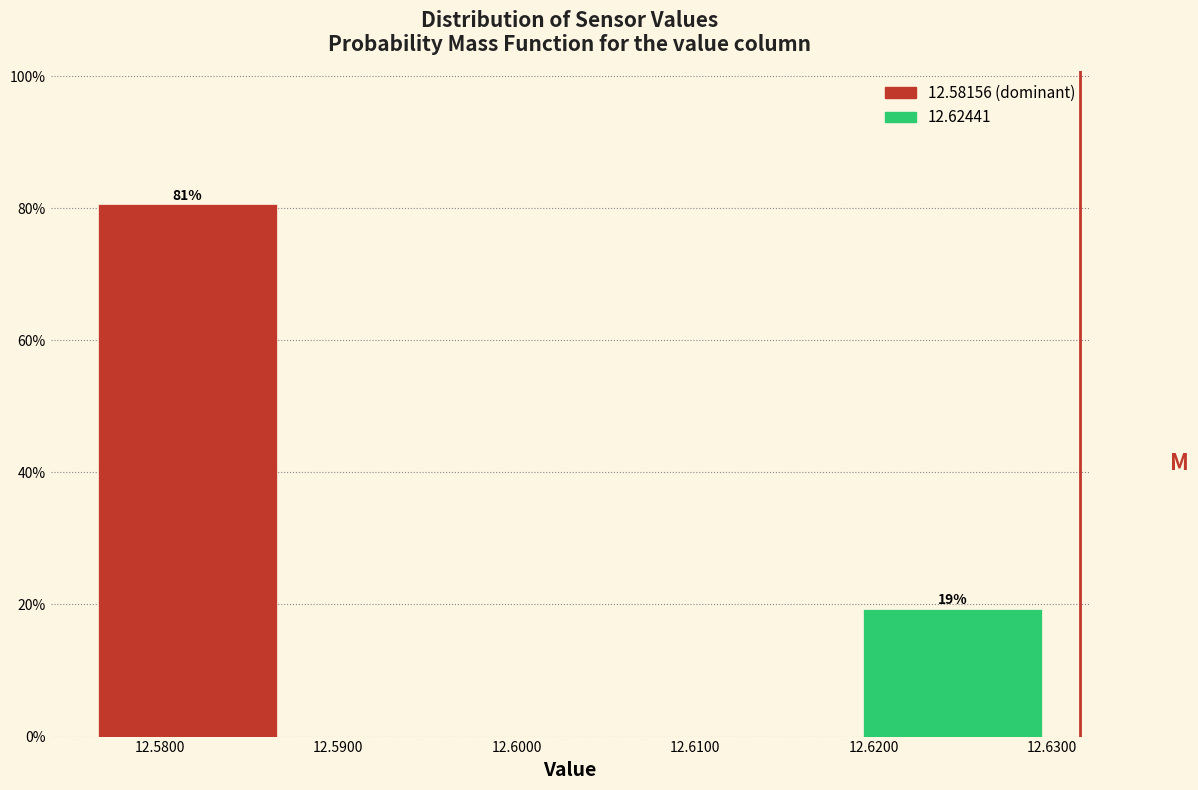

List the labels in order of value, smallest first.

12.6200, 12.5800